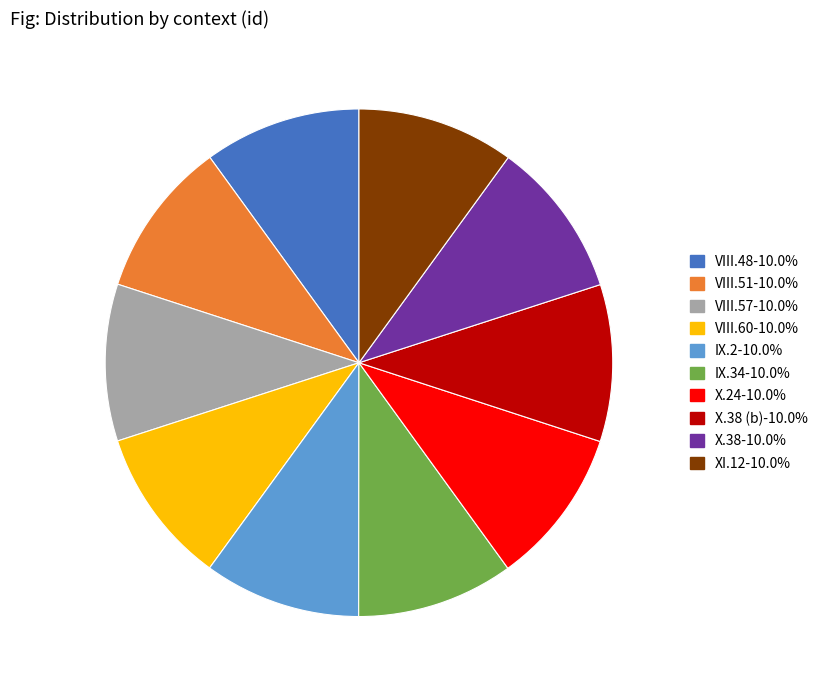

Do VIII.51-10.0% and X.24-10.0% together represent more than half of the pie?

No